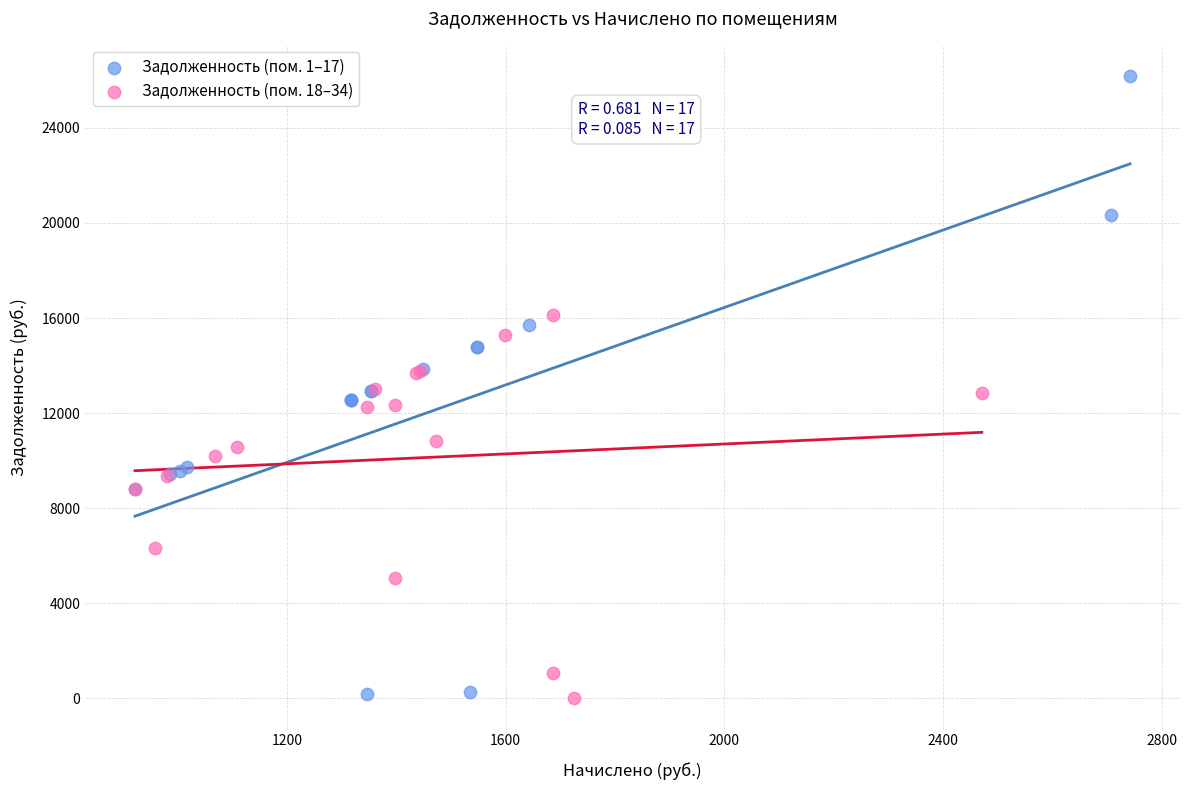

Which series has the largest Y range (max minus min)?

Задолженность (пом. 1–17)